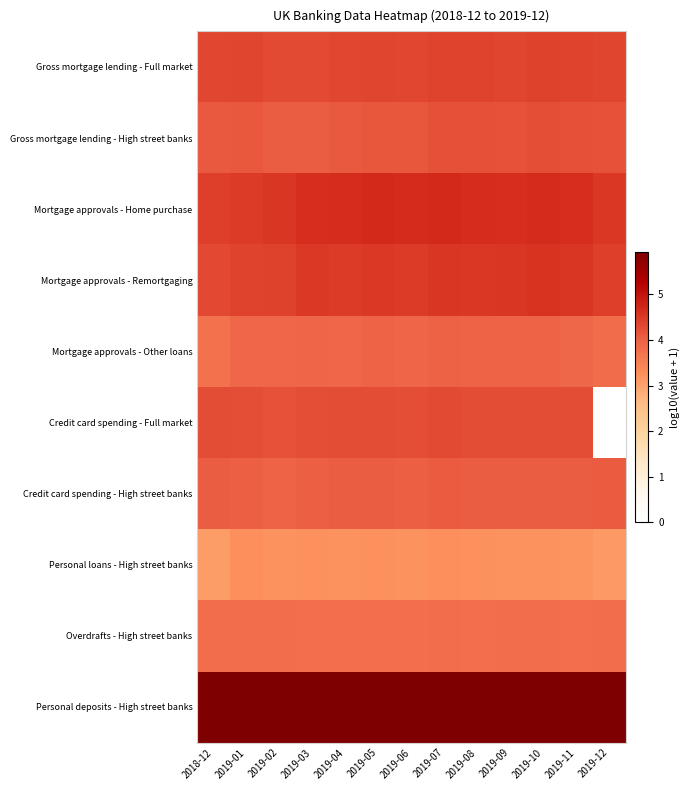

Which series has the largest total across all categories?

Personal deposits - High street banks